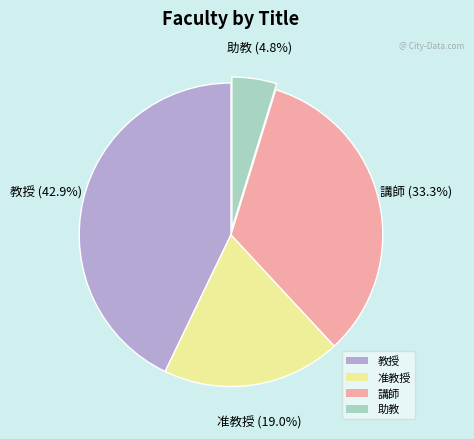

What portion of the pie excludes 講師?

66.7%